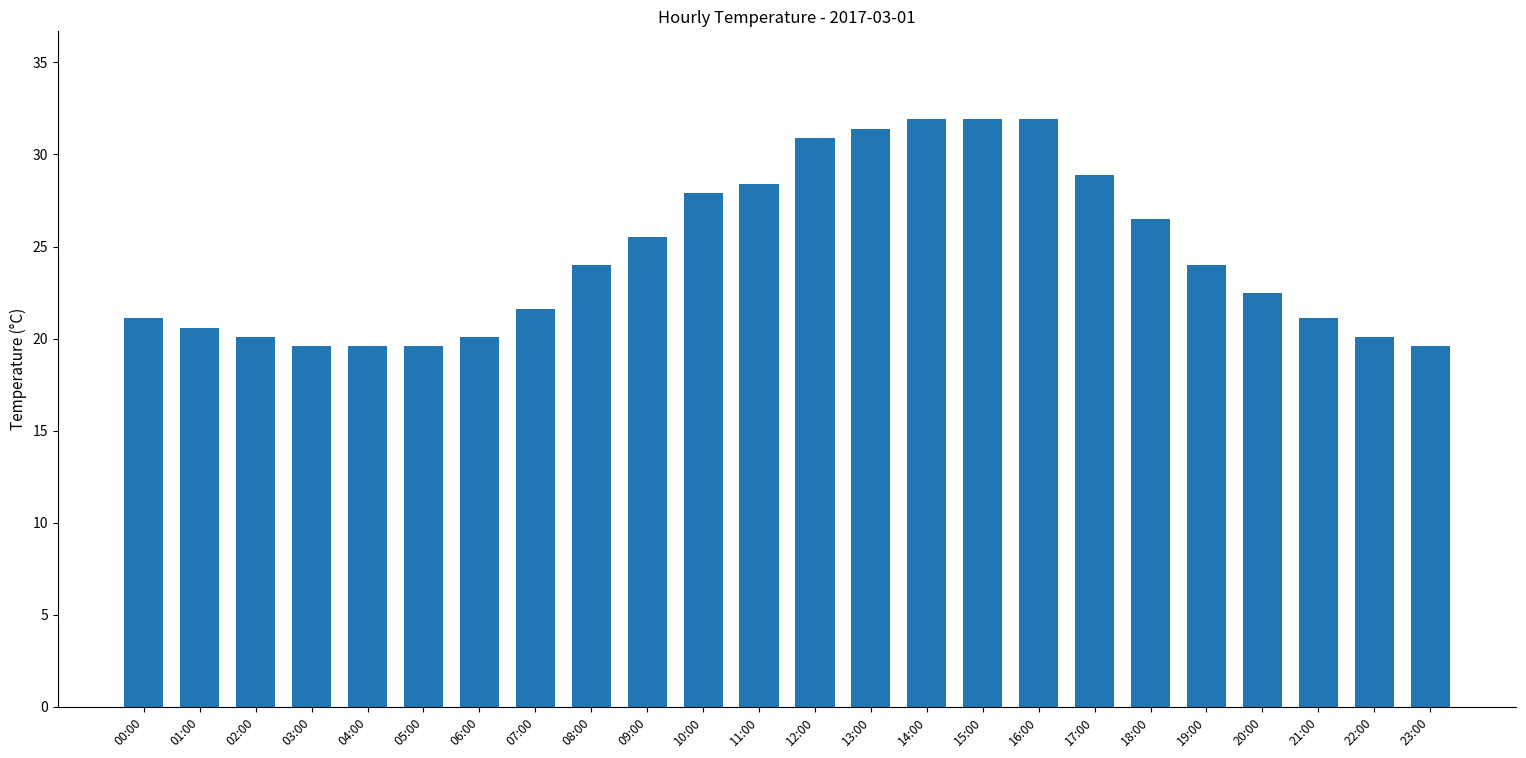

The chart shows a value of 19.6 at 03:00. True or false?

True